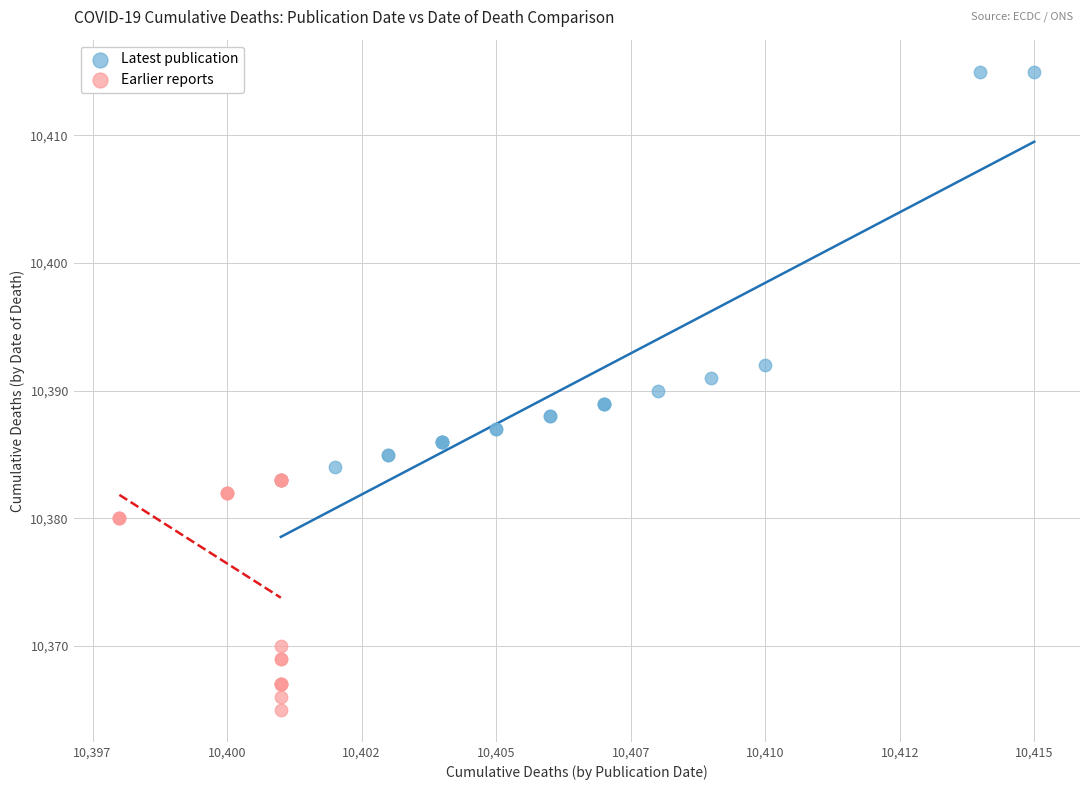

What are all the series names shown in the legend?

Latest publication, Earlier reports